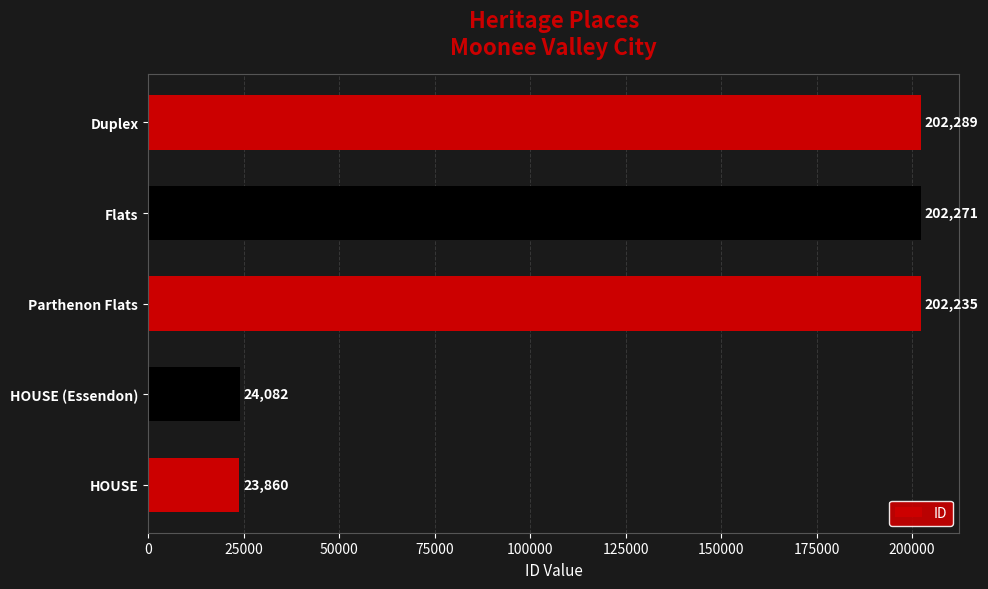

Rank the categories by value from lowest to highest.

HOUSE, HOUSE (Essendon), Parthenon Flats, Flats, Duplex